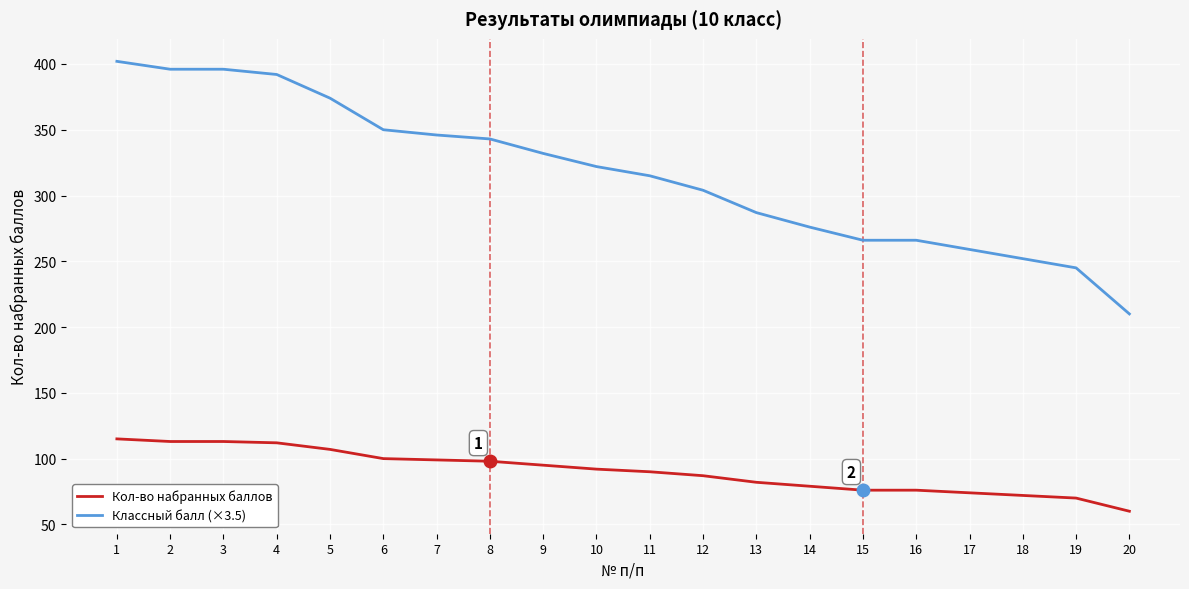

Between 4 and 9, which series saw the biggest shift?

Классный балл (×3.5)